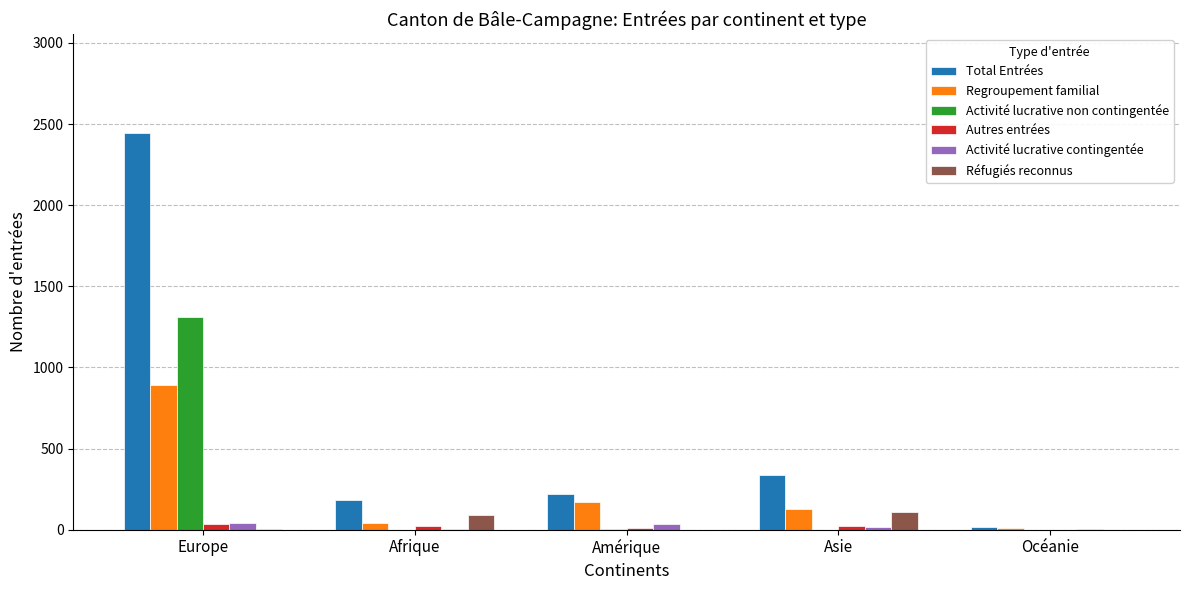

At which category is the sum across all series the highest?

Europe